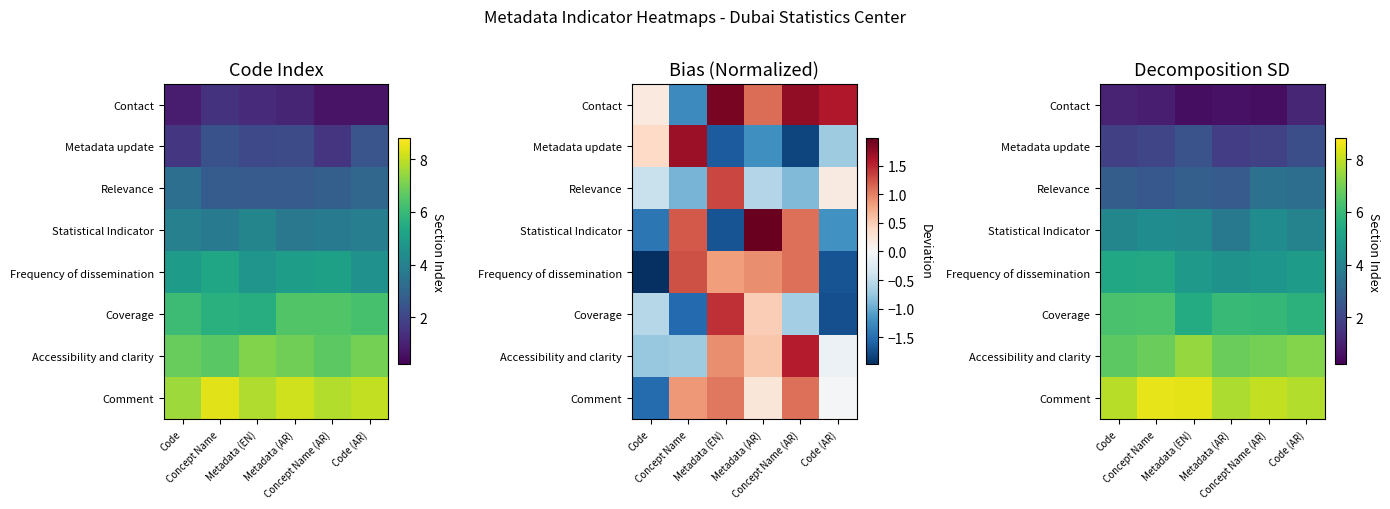

Which series has the largest total across all categories?

Comment